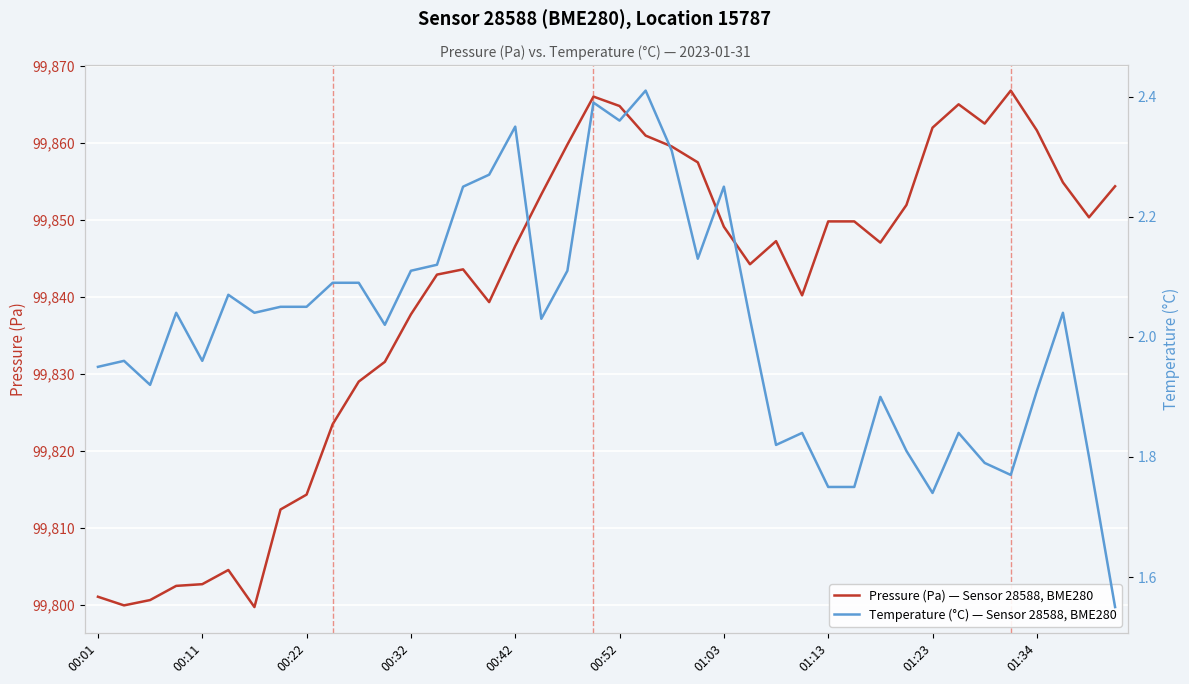

Is it true that Pressure (Pa) — Sensor 28588, BME280 equals 26377.4 at 11?

False